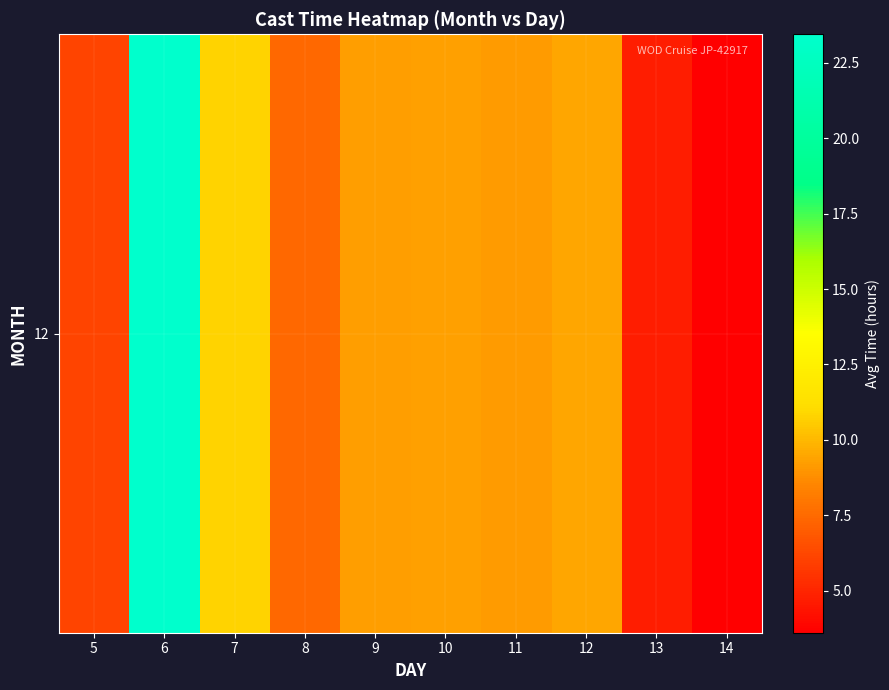

Which has a higher value, 7 or 12?

7